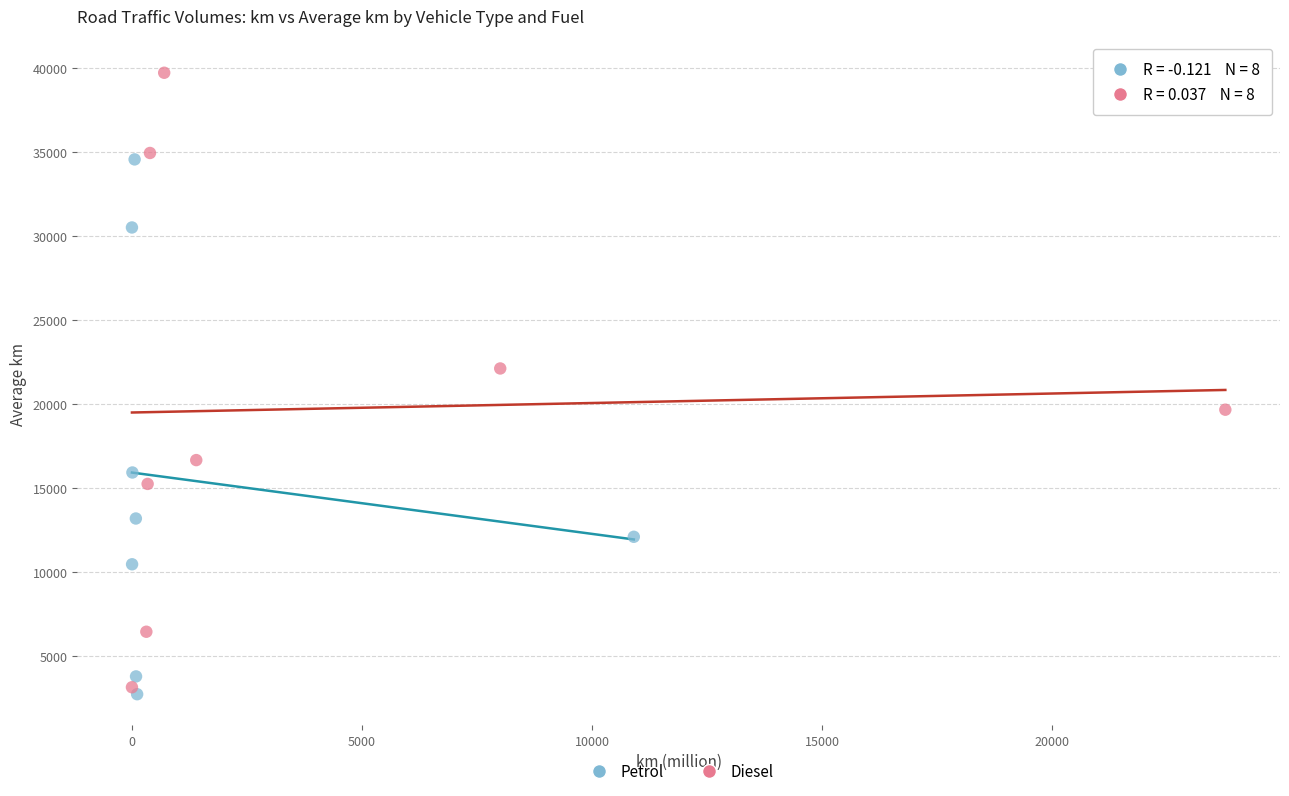

Which series reaches the maximum Y coordinate?

Diesel